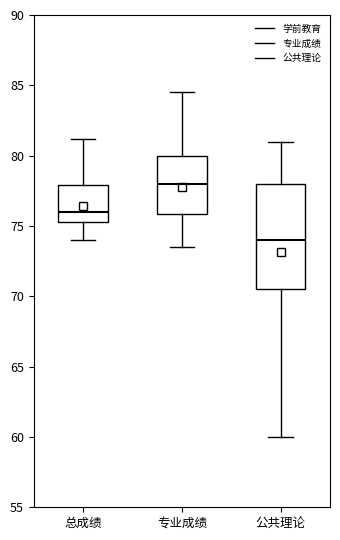

Comparing the boxes themselves (not the whiskers), which one is the tallest?

公共理论